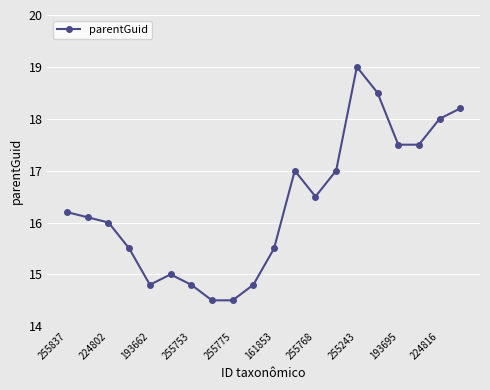

True or false: there are more than 0 points higher than both neighbors.

True